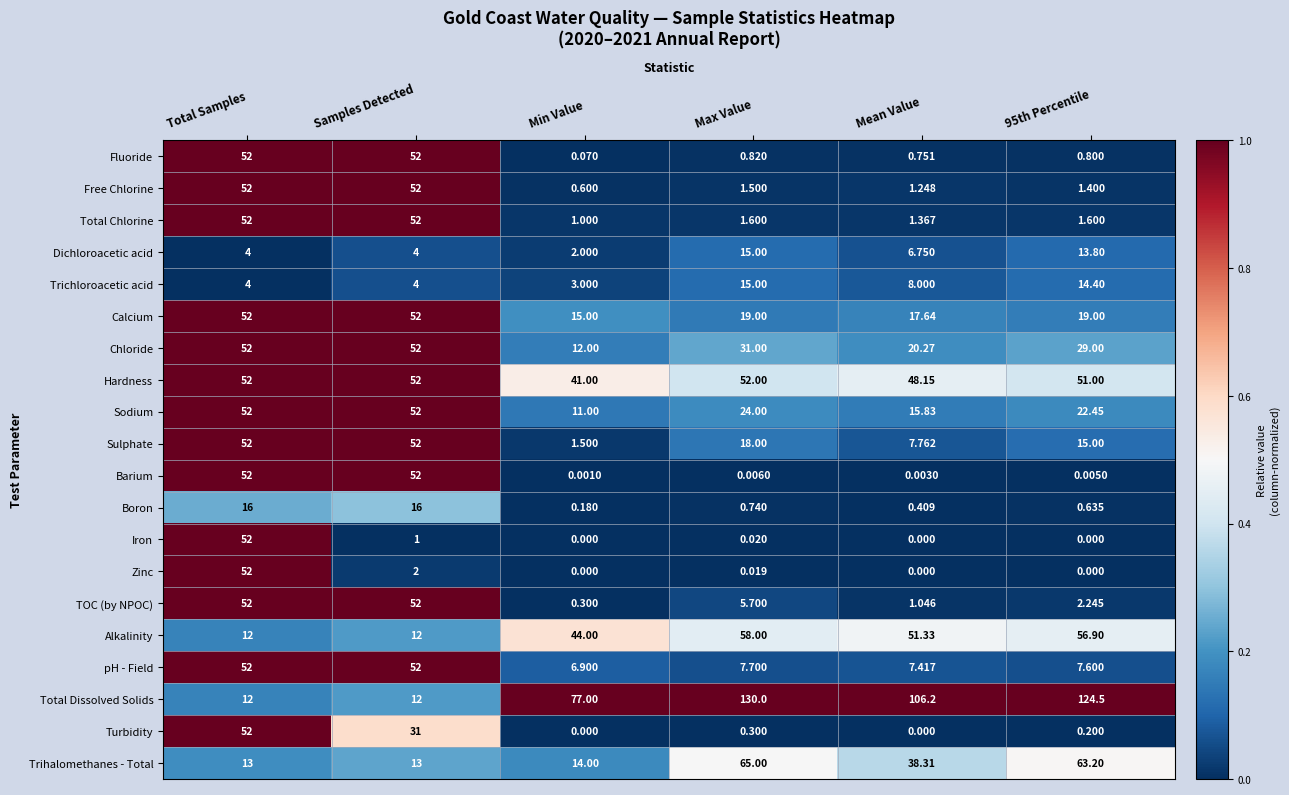

At which label is Iron closest to 26?

Samples Detected